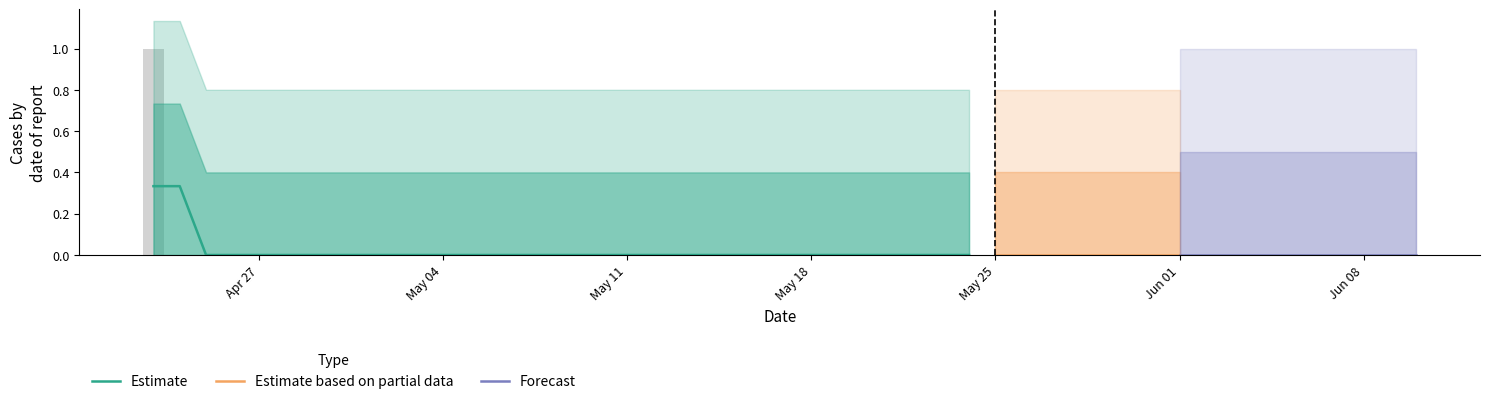

List the labels in order of value, smallest first.

2020-04-24, 2020-04-25, 2020-04-26, 2020-04-27, 2020-04-28, 2020-04-29, 2020-04-30, 2020-05-01, 2020-05-02, 2020-05-03, 2020-05-04, 2020-05-05, 2020-05-06, 2020-05-07, 2020-05-08, 2020-05-09, 2020-05-10, 2020-05-11, 2020-05-12, 2020-05-13, 2020-05-14, 2020-05-15, 2020-05-16, 2020-05-17, 2020-05-18, 2020-05-19, 2020-05-20, 2020-05-21, 2020-05-22, 2020-05-23, 2020-05-24, 2020-05-25, 2020-05-26, 2020-05-27, 2020-05-28, 2020-05-29, 2020-05-30, 2020-05-31, 2020-06-01, 2020-04-23